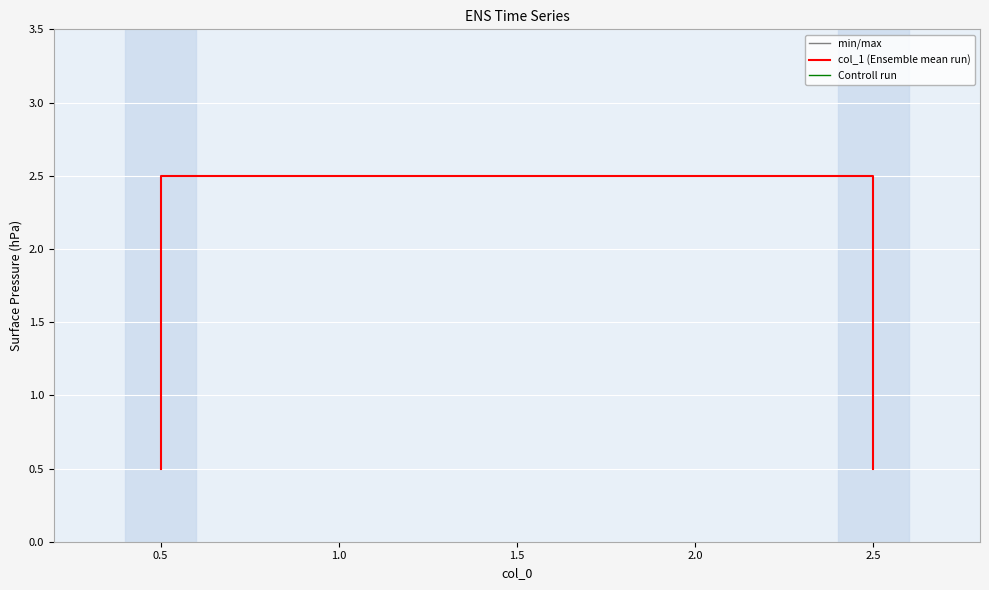

True or false: there are more than 1 points higher than both neighbors.

False